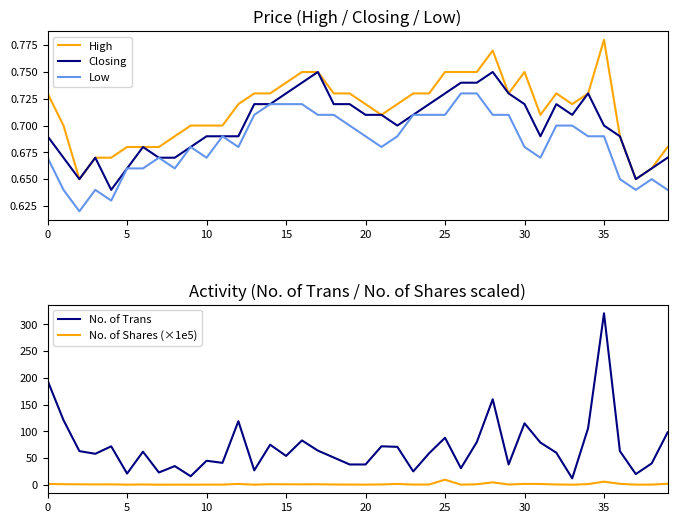

Which series has the largest total across all categories?

No. of Trans